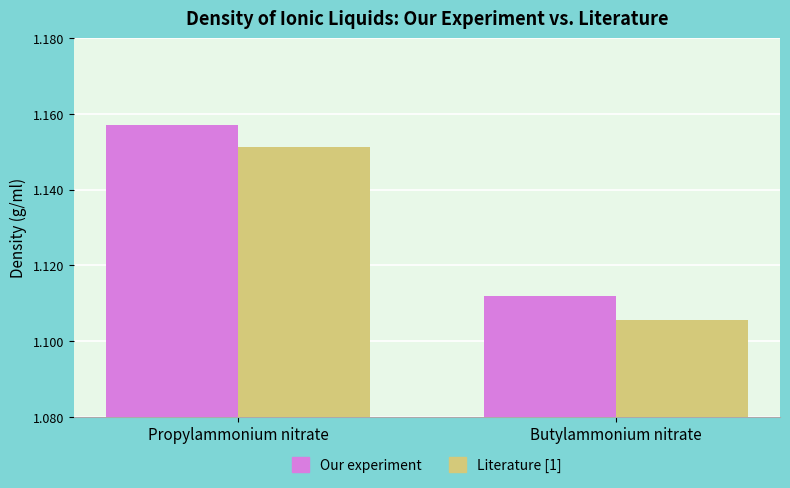

Which category has the highest value in the Literature [1] series?

Propylammonium nitrate